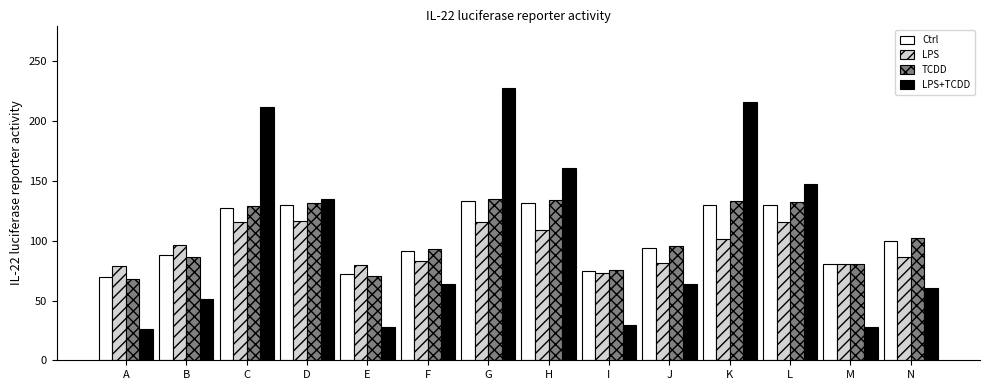

The LPS series shows 73.1 at I. True or false?

True